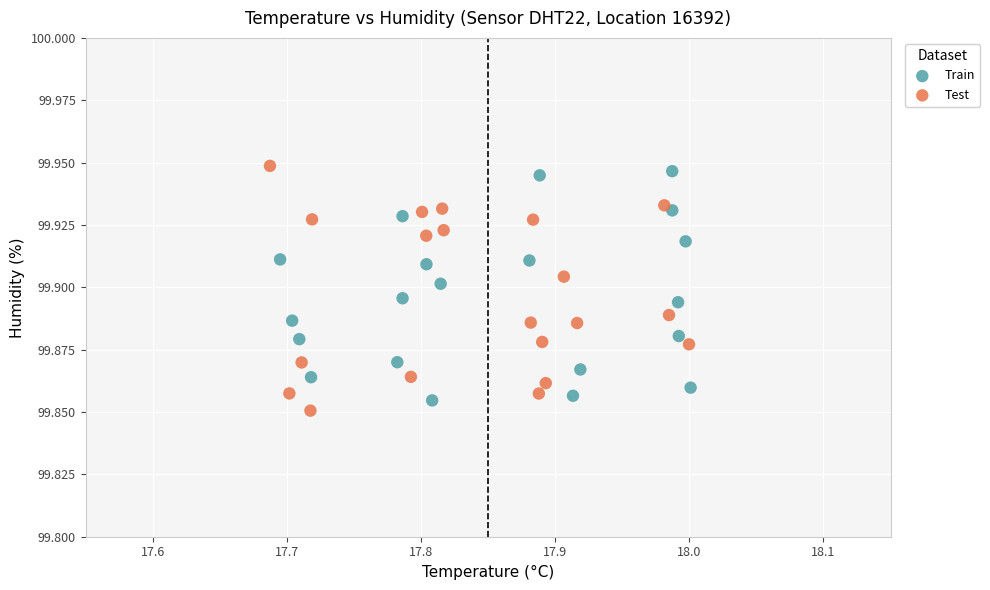

Which series has the largest Y range (max minus min)?

Test